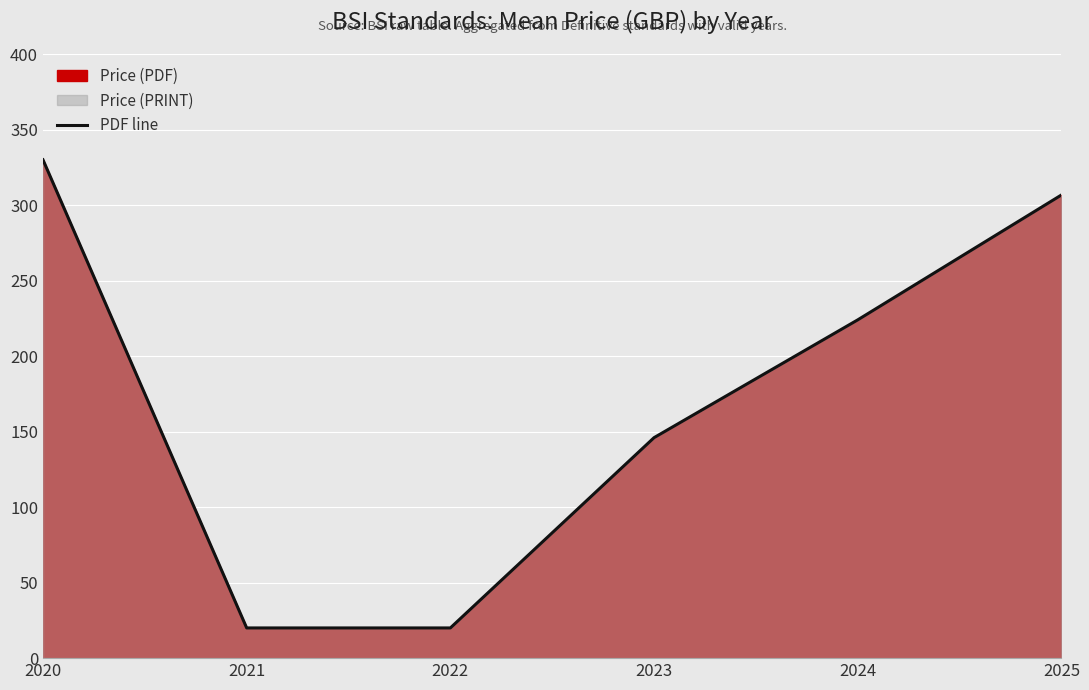

What is the smallest value displayed?

20.0